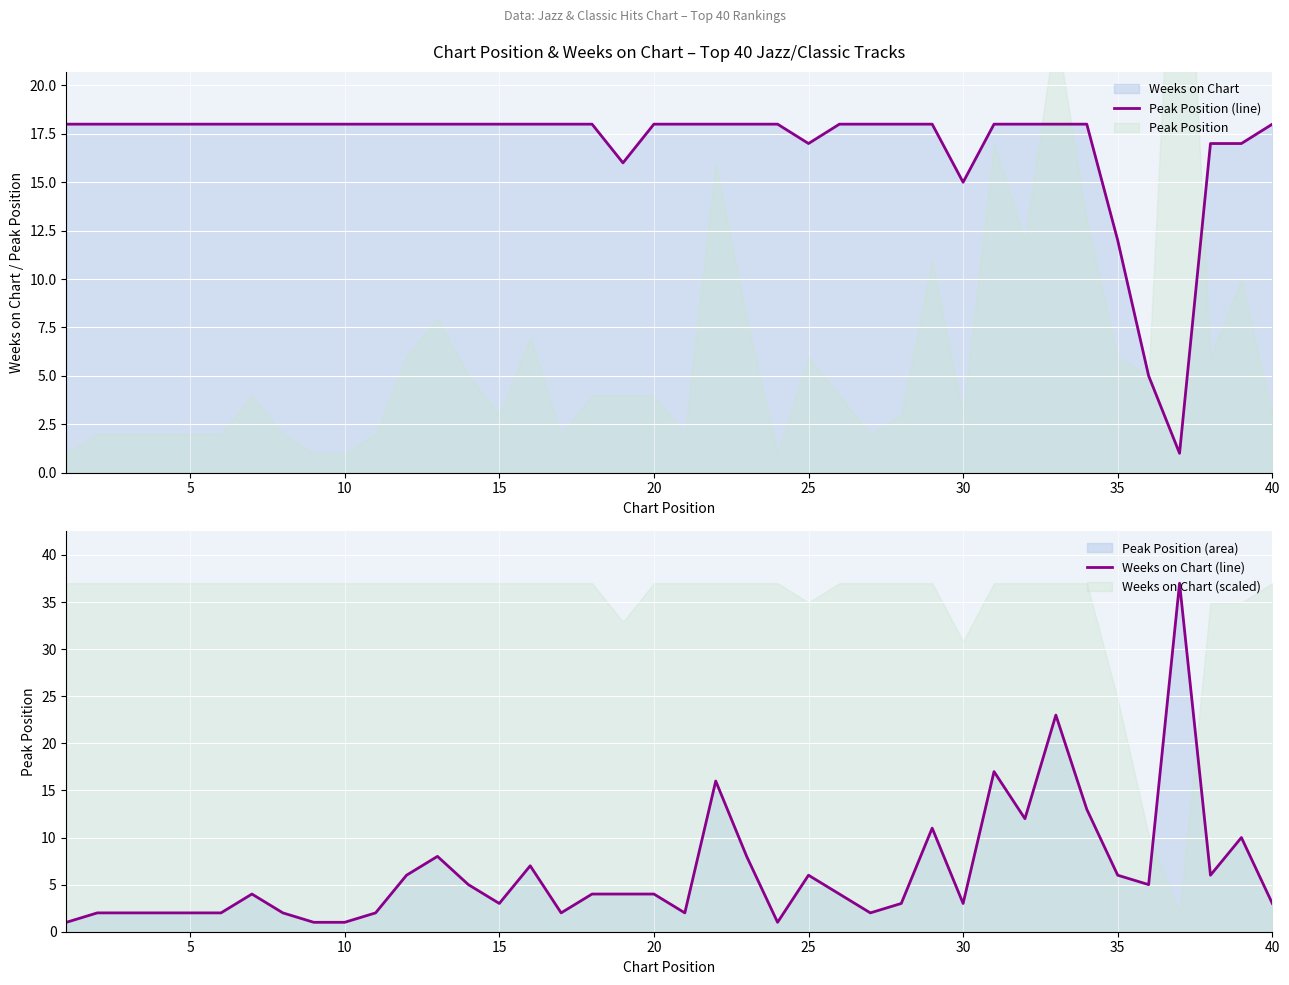

At which label is Peak Position (line) closest to 9?

35